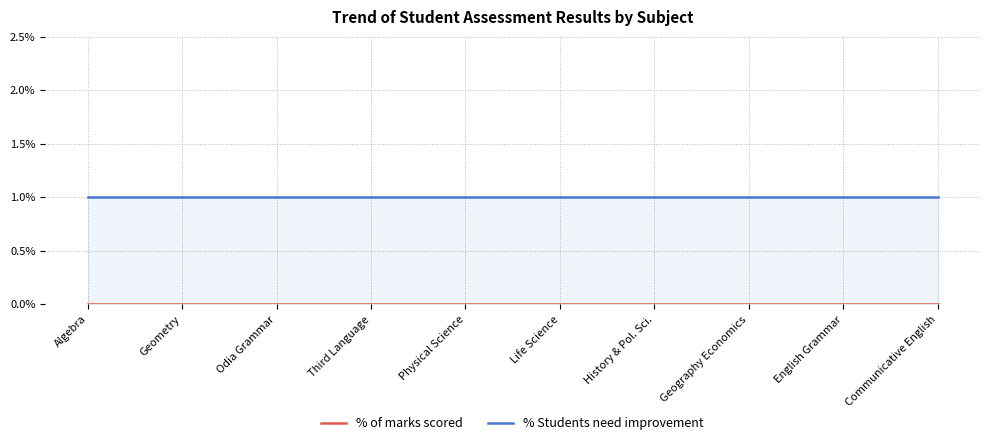

List the labels in order of % Students need improvement value, largest first.

Algebra, Geometry, Odia Grammar, Third Language, Physical Science, Life Science, History & Pol. Sci., Geography Economics, English Grammar, Communicative English